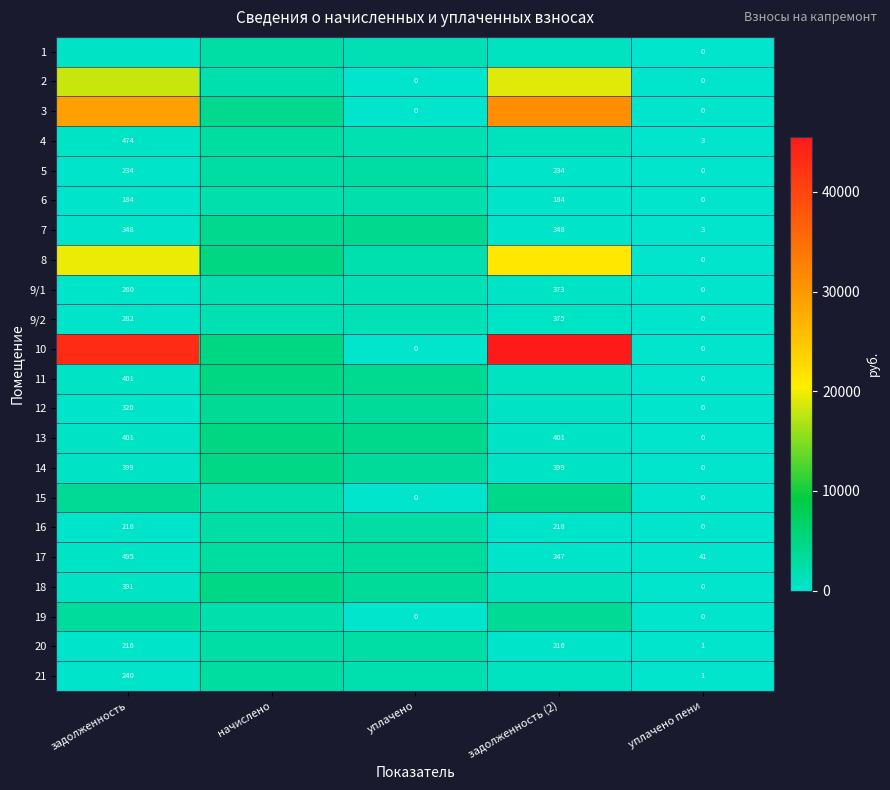

What is the spread (max minus min) of values at задолженность?

43171.3